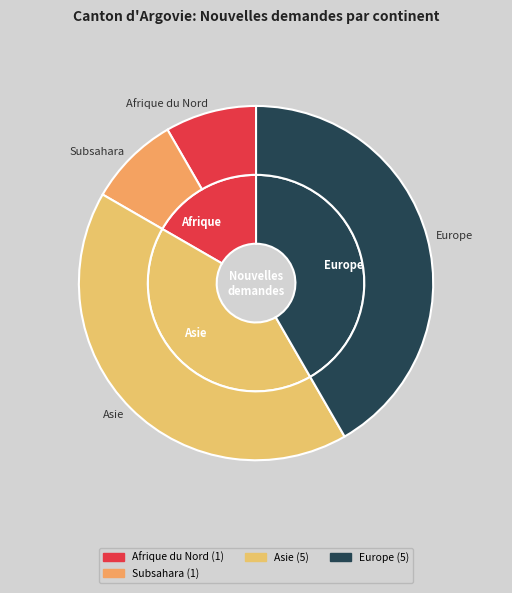

Is there any slice that represents more than half of the pie?

No